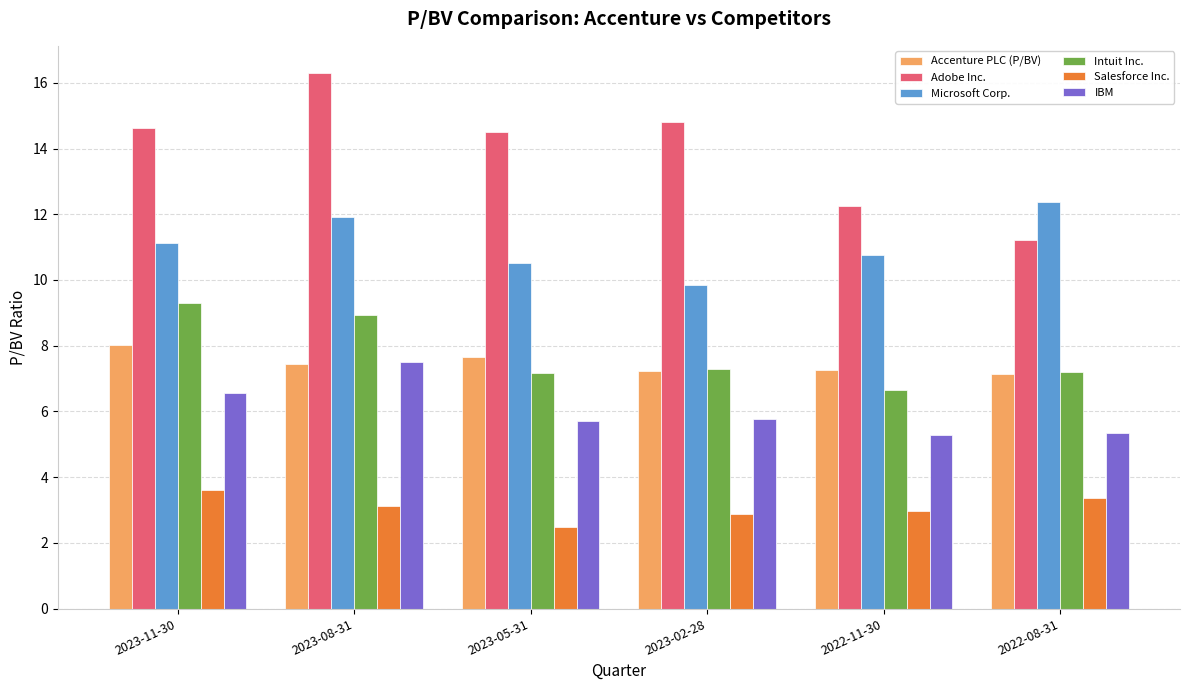

What is the sum of the Adobe Inc. values at 2022-11-30 and 2023-11-30?

26.9